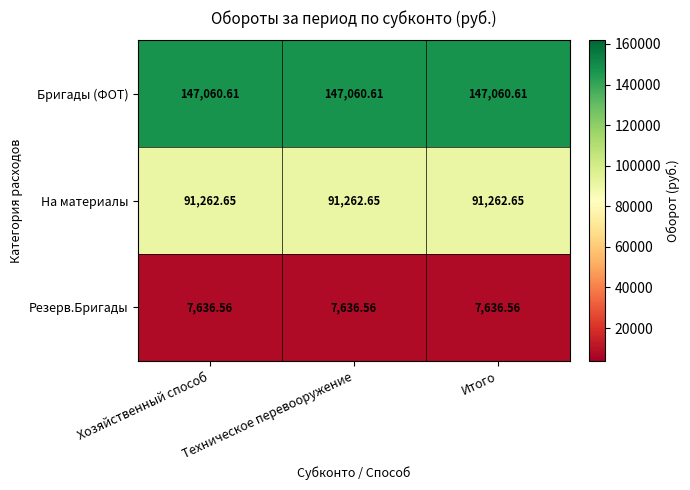

Rank the series at Техническое перевооружение from lowest to highest value.

Резерв.Бригады, На материалы, Бригады (ФОТ)